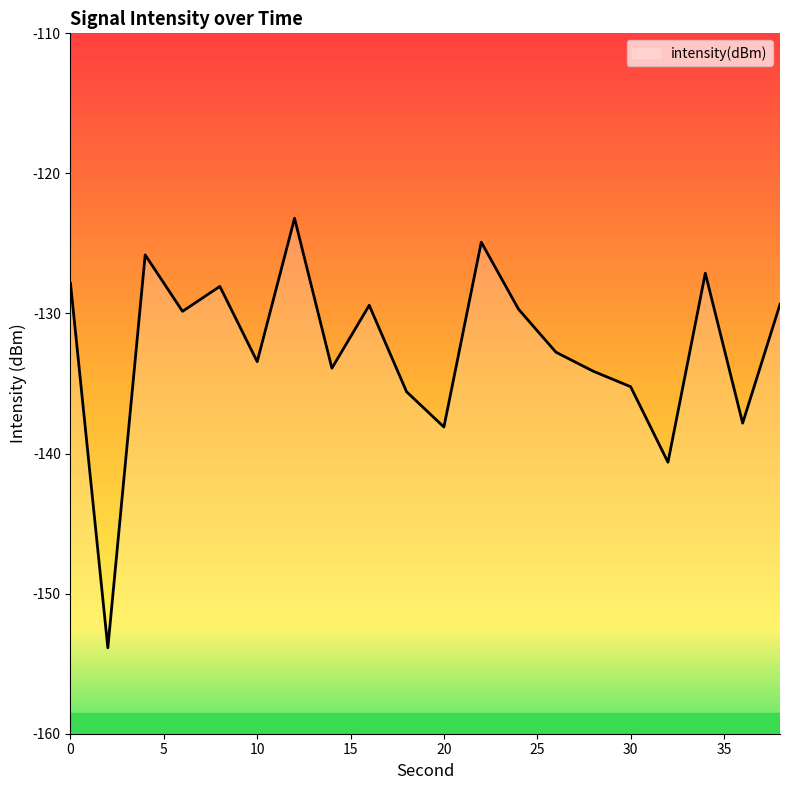

Where is the first local minimum?

2